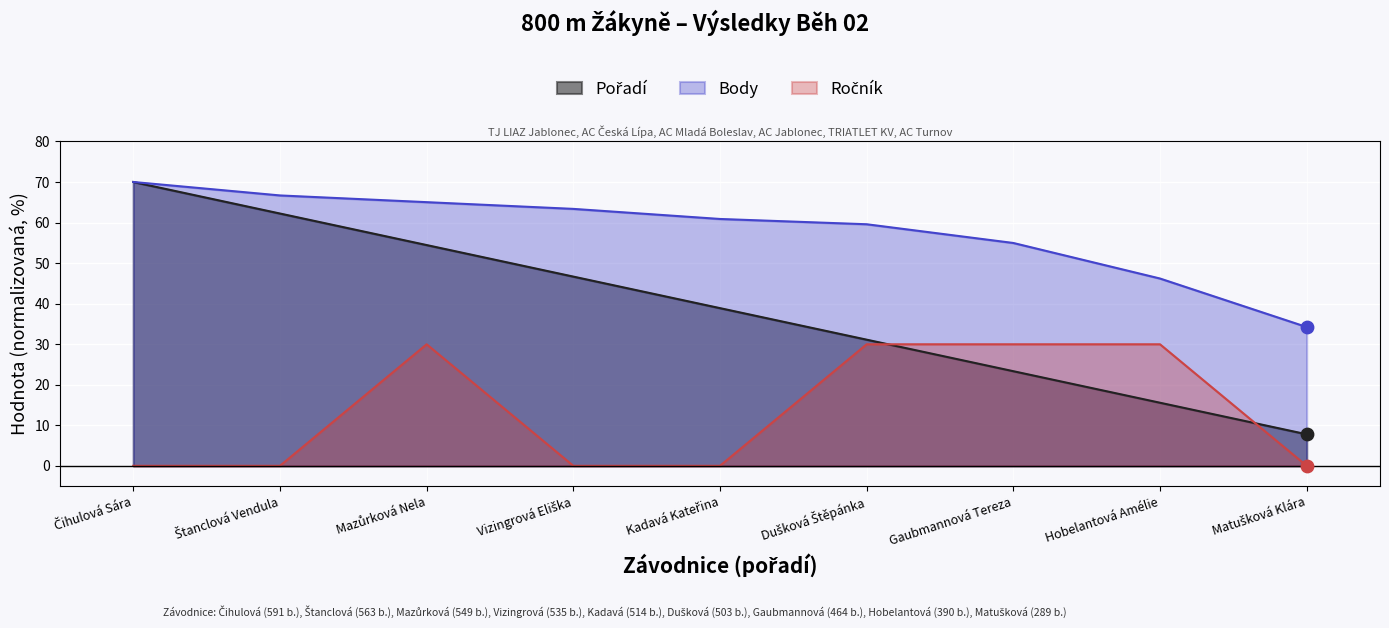

Which series has the largest total across all categories?

Body